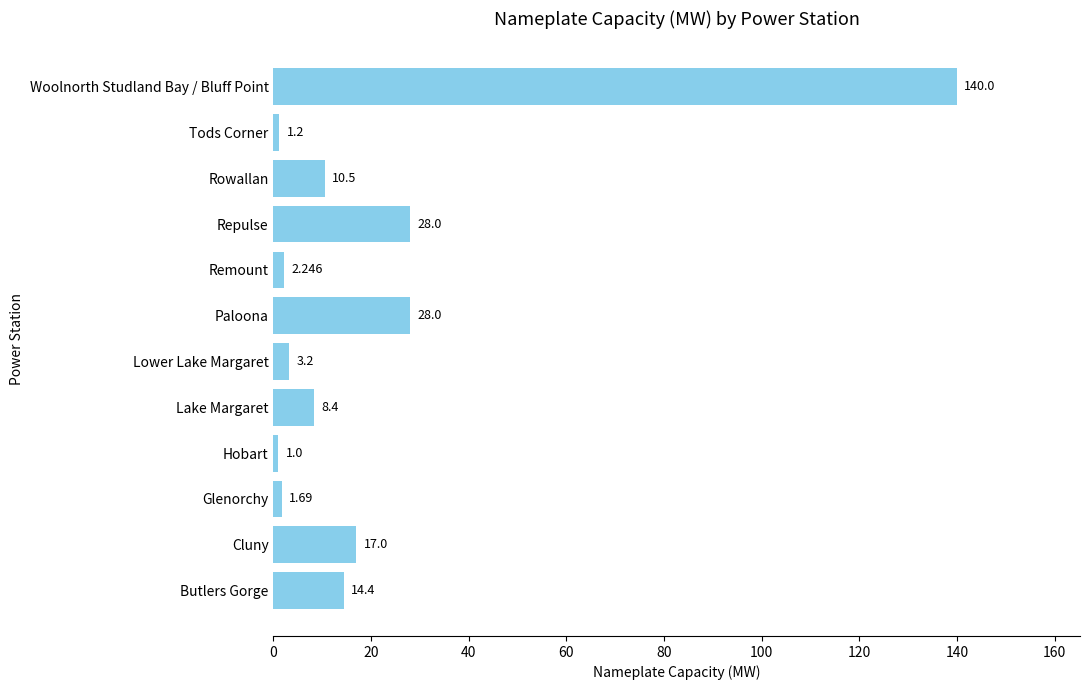

Between Butlers Gorge and Hobart, which is larger?

Butlers Gorge